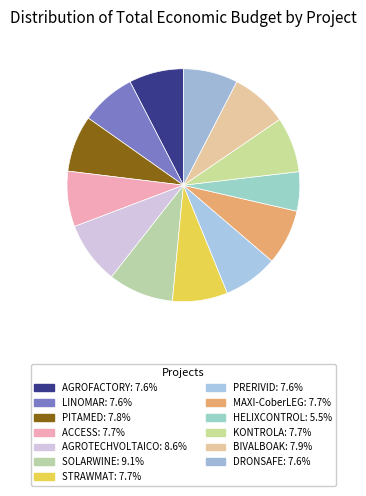

How many segments does this pie chart have?

13